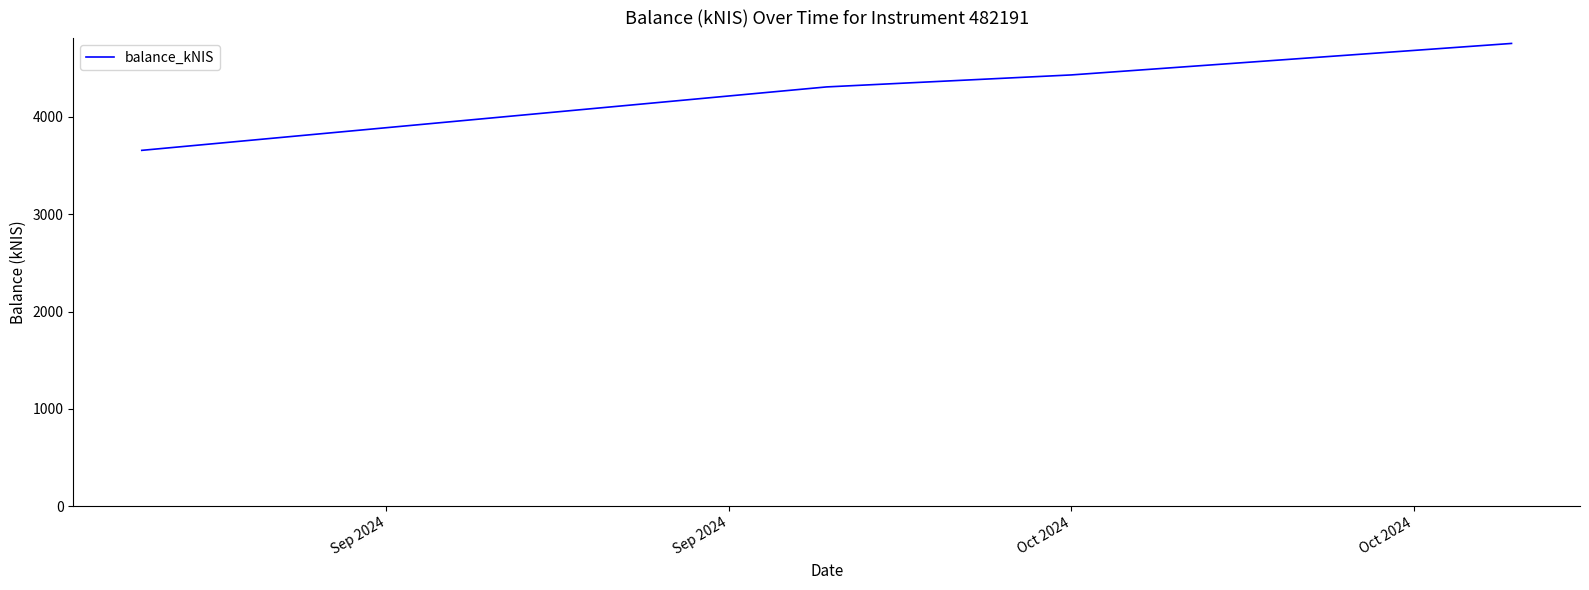

What is the average value?

4286.0